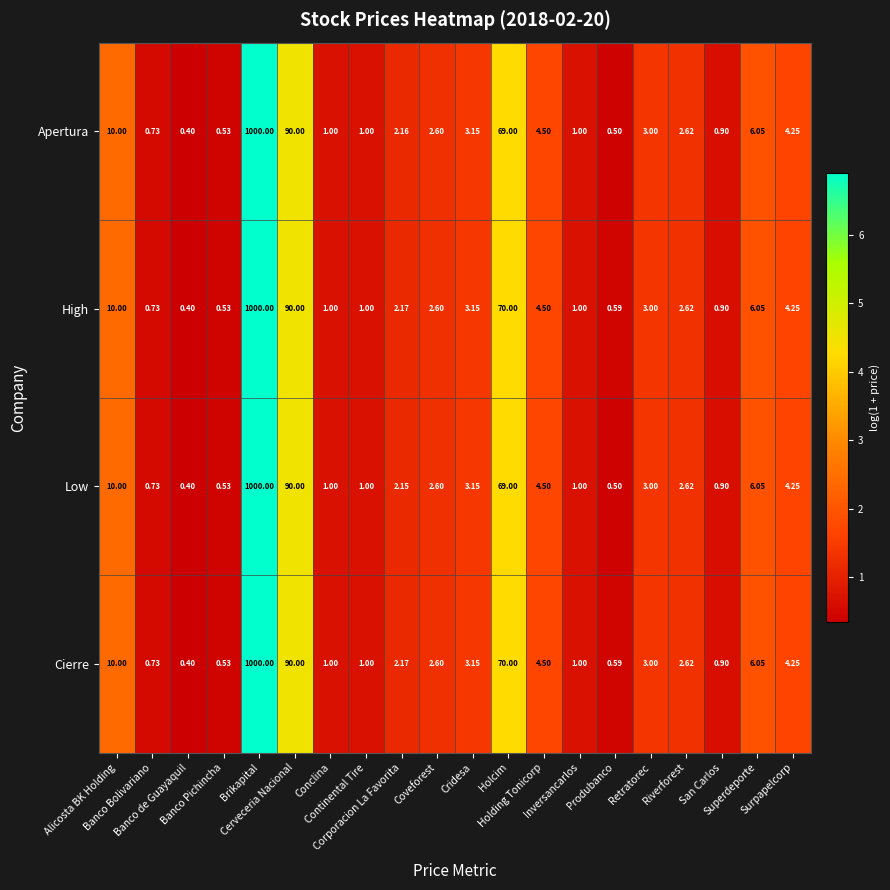

Count the number of categories in the chart.

20